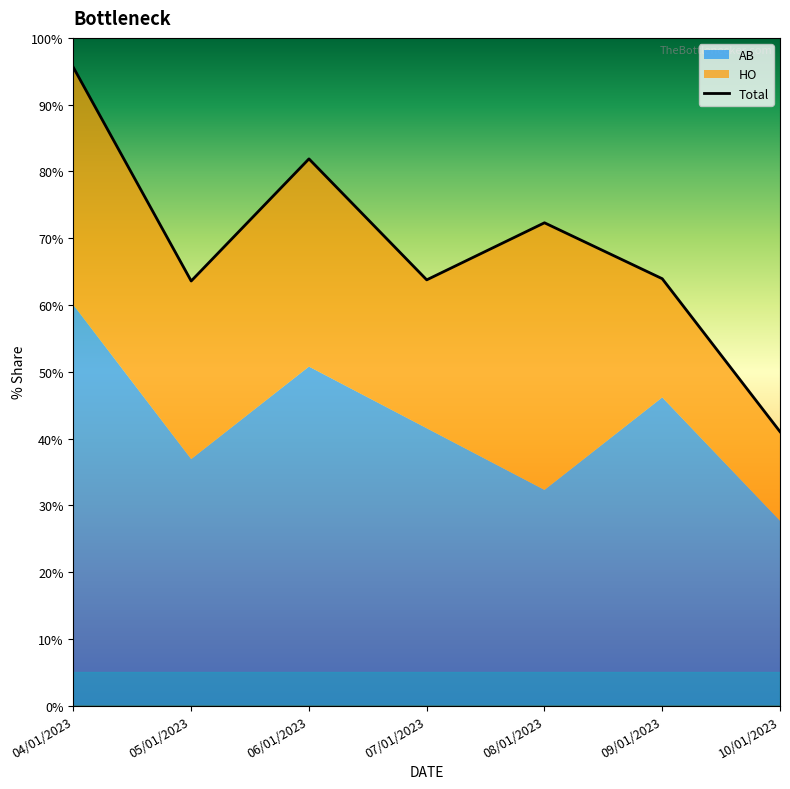

Which label corresponds to the smallest value in the chart?

10/01/2023